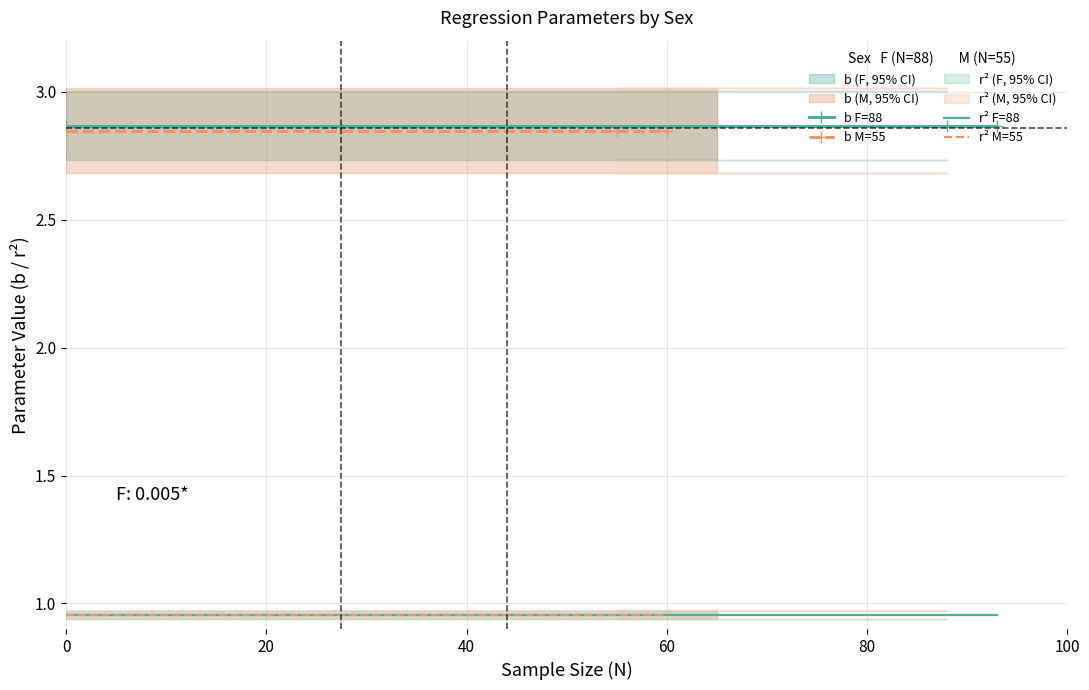

What is the minimum value for b M=55?

2.8